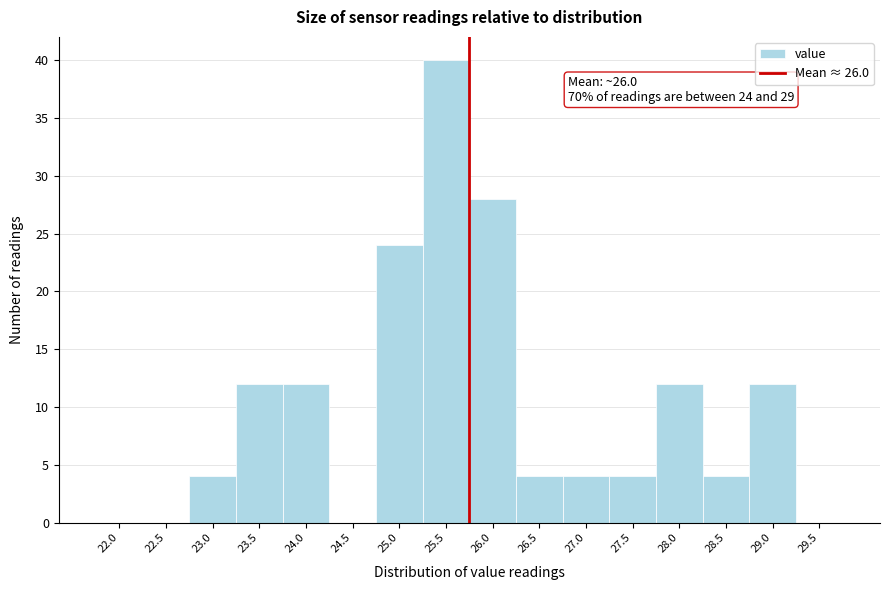

Reading left to right, transcribe all the data shown in this chart.

22.0=0	22.5=0	23.0=4	23.5=12	24.0=12	24.5=0	25.0=24	25.5=40	26.0=28	26.5=4	27.0=4	27.5=4	28.0=12	28.5=4	29.0=12	29.5=0